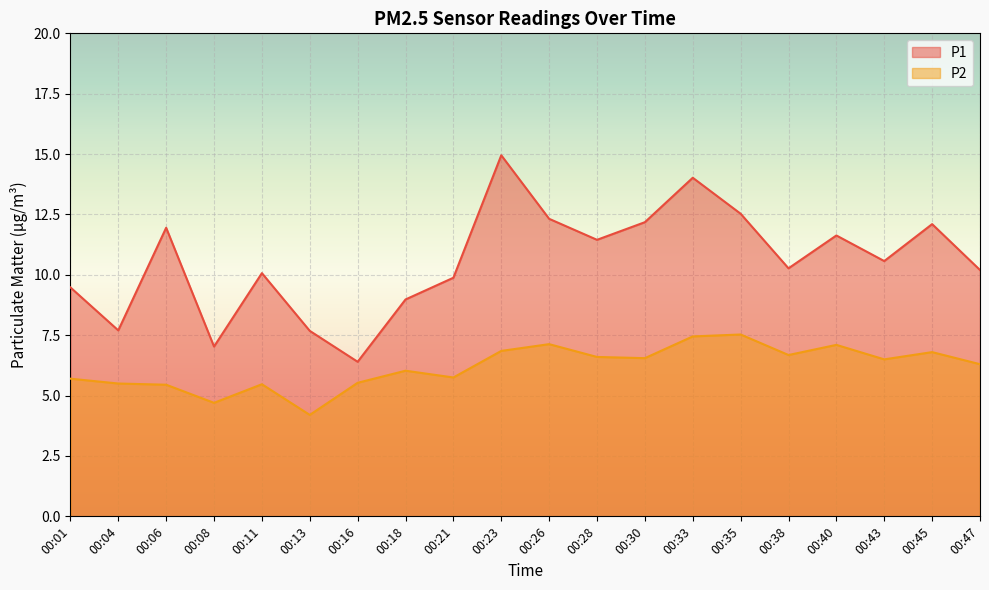

True or false: P2 and P1 intersect in this chart.

False